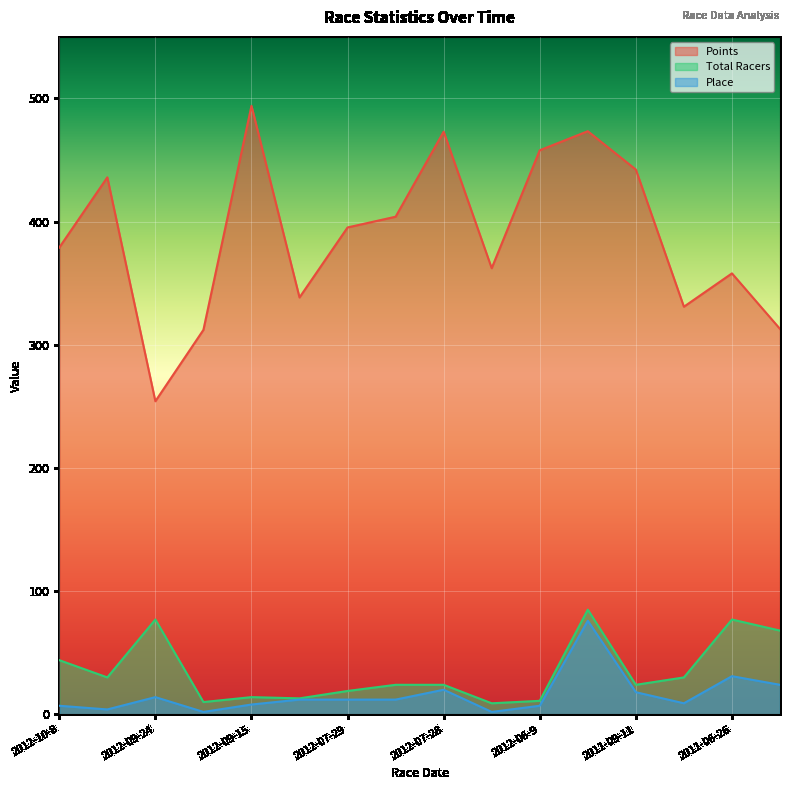

What is the sum of the Total Racers values at 2012-07-28 and 2012-09-24?

101.0